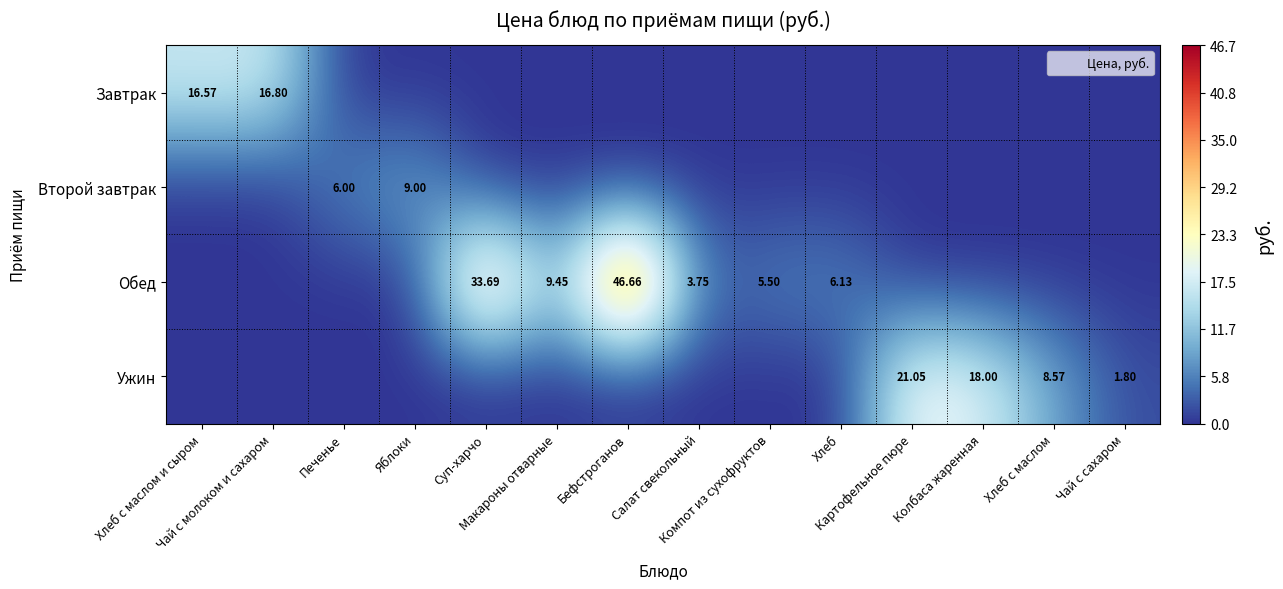

What is the difference between the maximum and second lowest values in the Завтрак series?

16.8